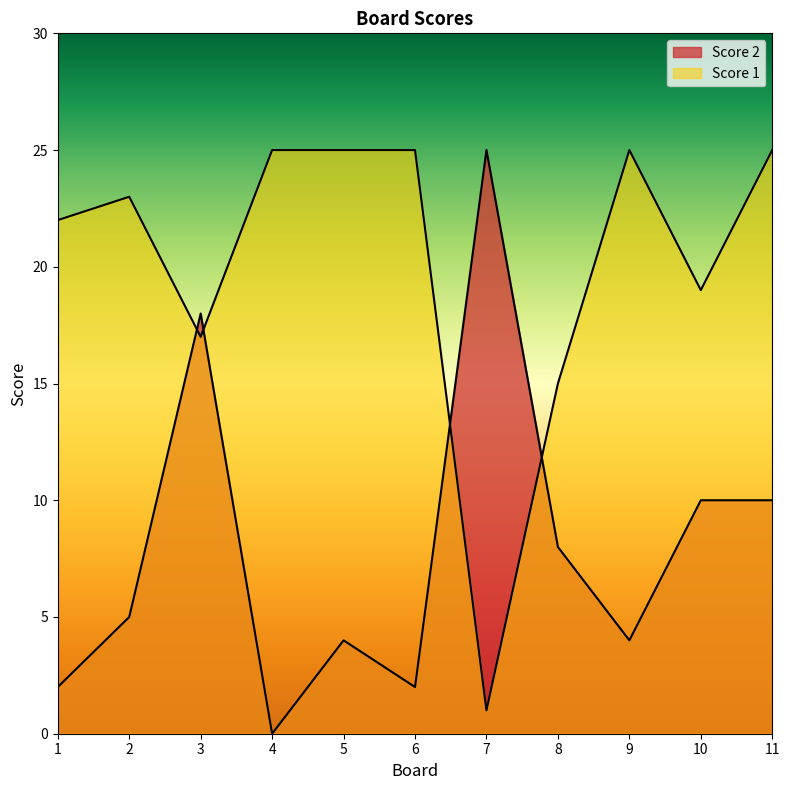

Where does the Score 2 series first go above 5?

3